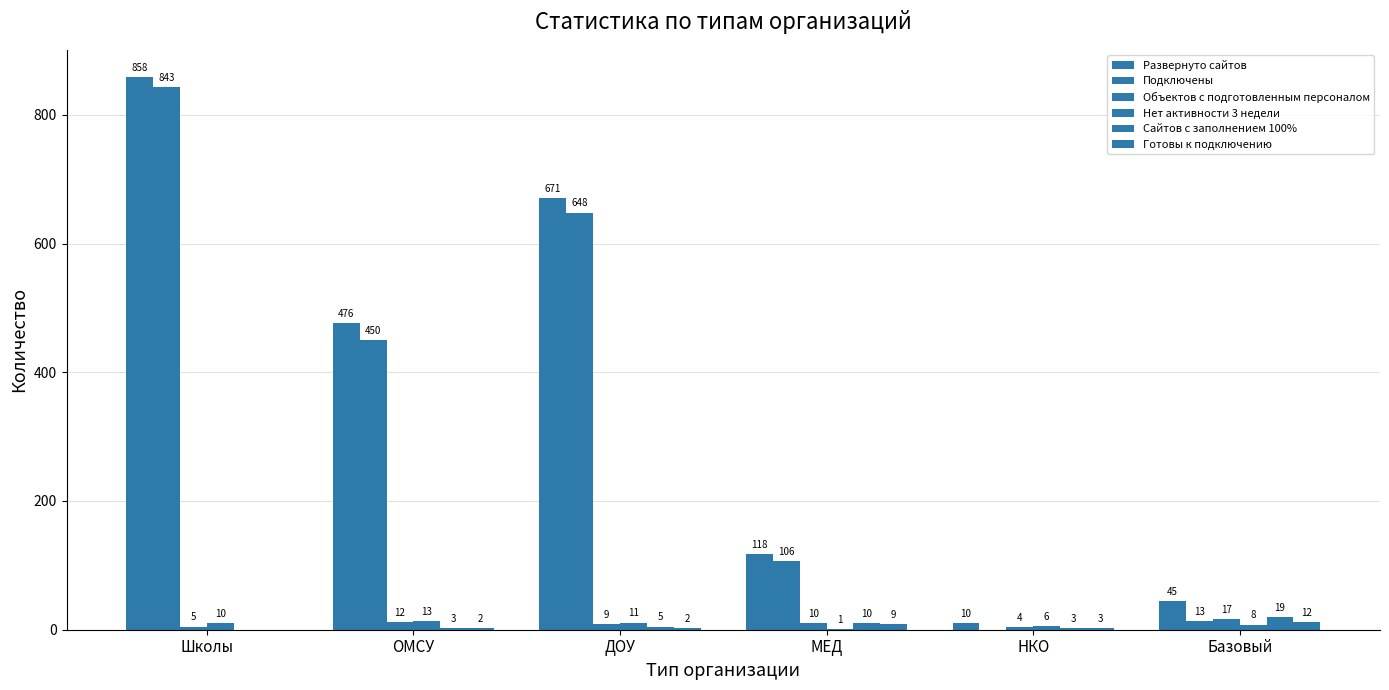

Are the bars grouped side by side (vs. stacked)?

Yes